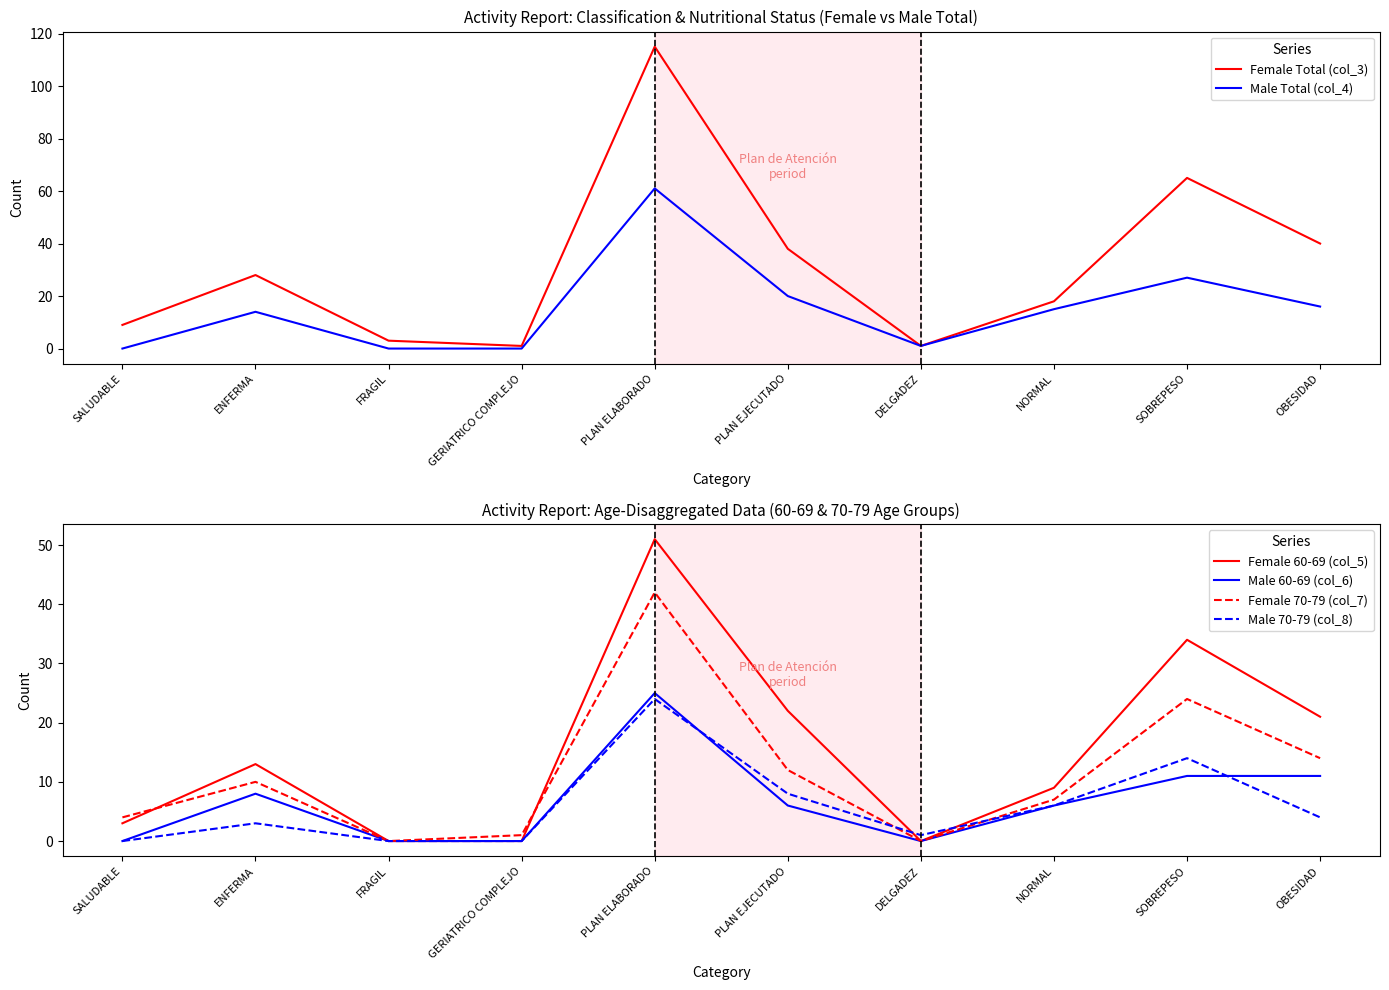

True or false: Female Total (col_3) and Female 60-69 (col_5) cross at least once.

False